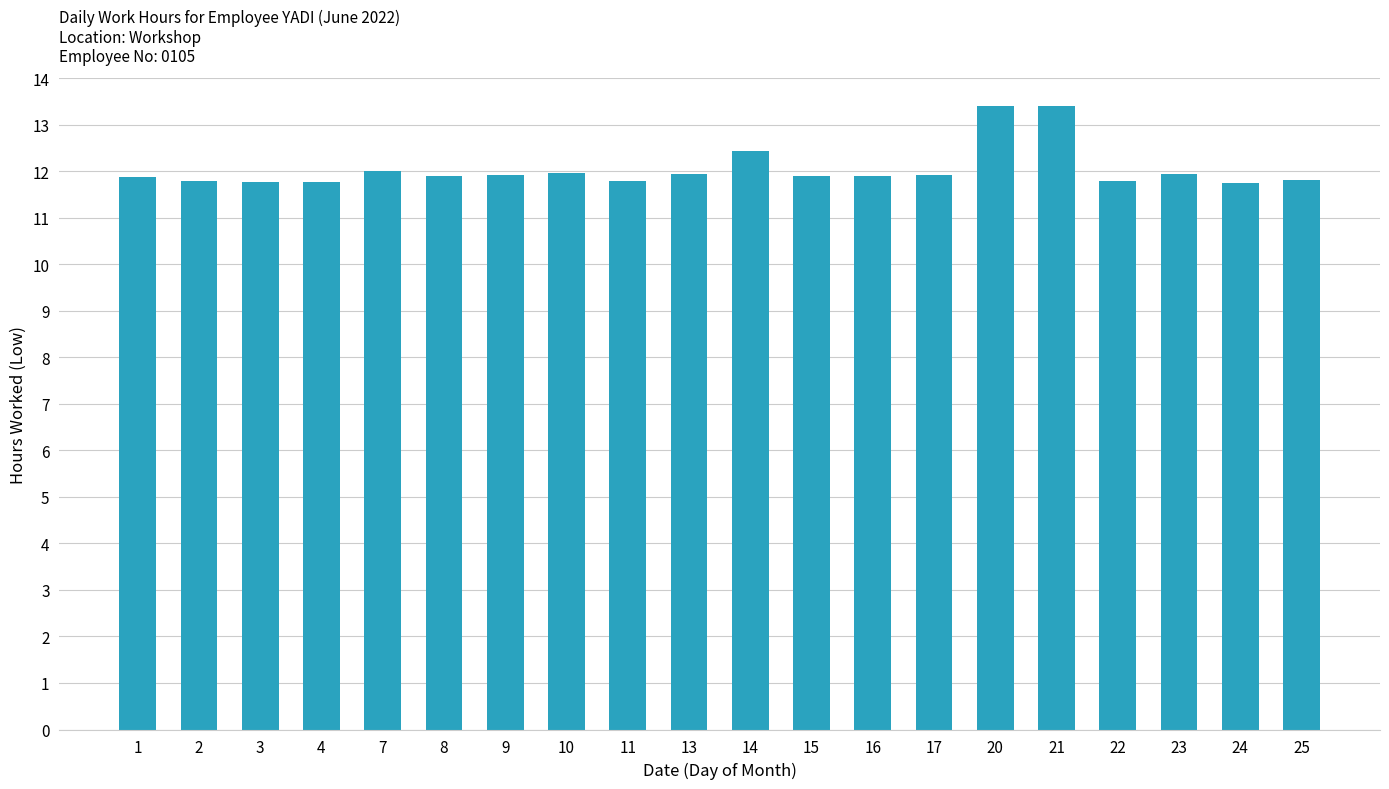

Does the chart contain stacked bars?

No